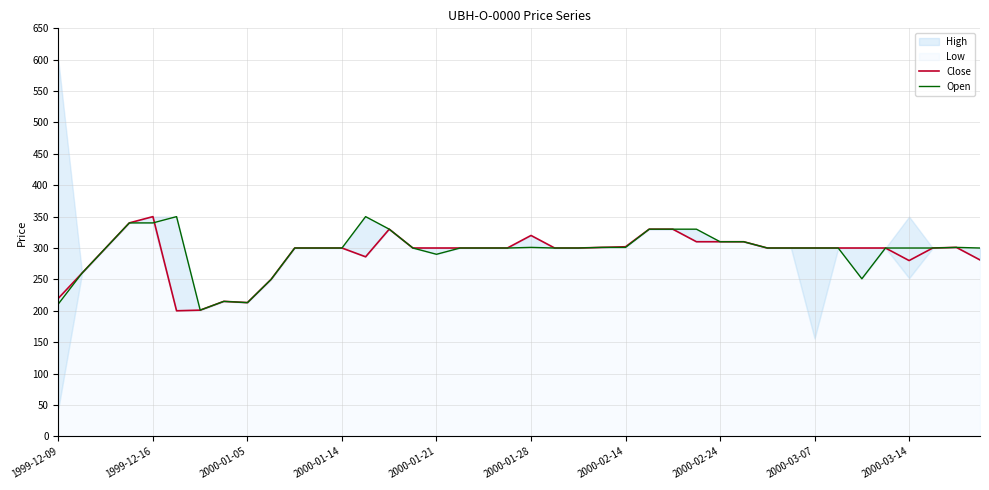

The value of Close at 2000-03-07 is 300. True or false?

True